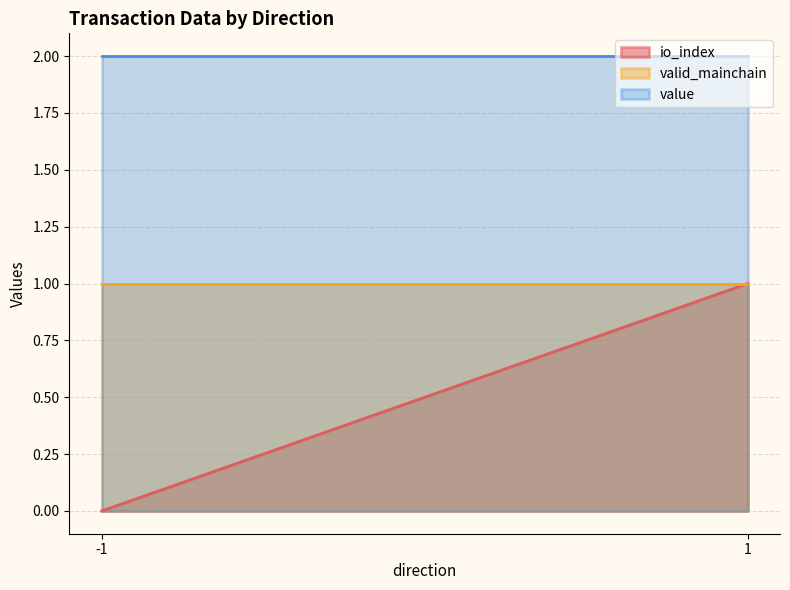

Reading left to right, extract all data points from this chart.

io_index: -1=0.0	1=1.0
valid_mainchain: -1=1.0	1=1.0
value: -1=2.0	1=2.0